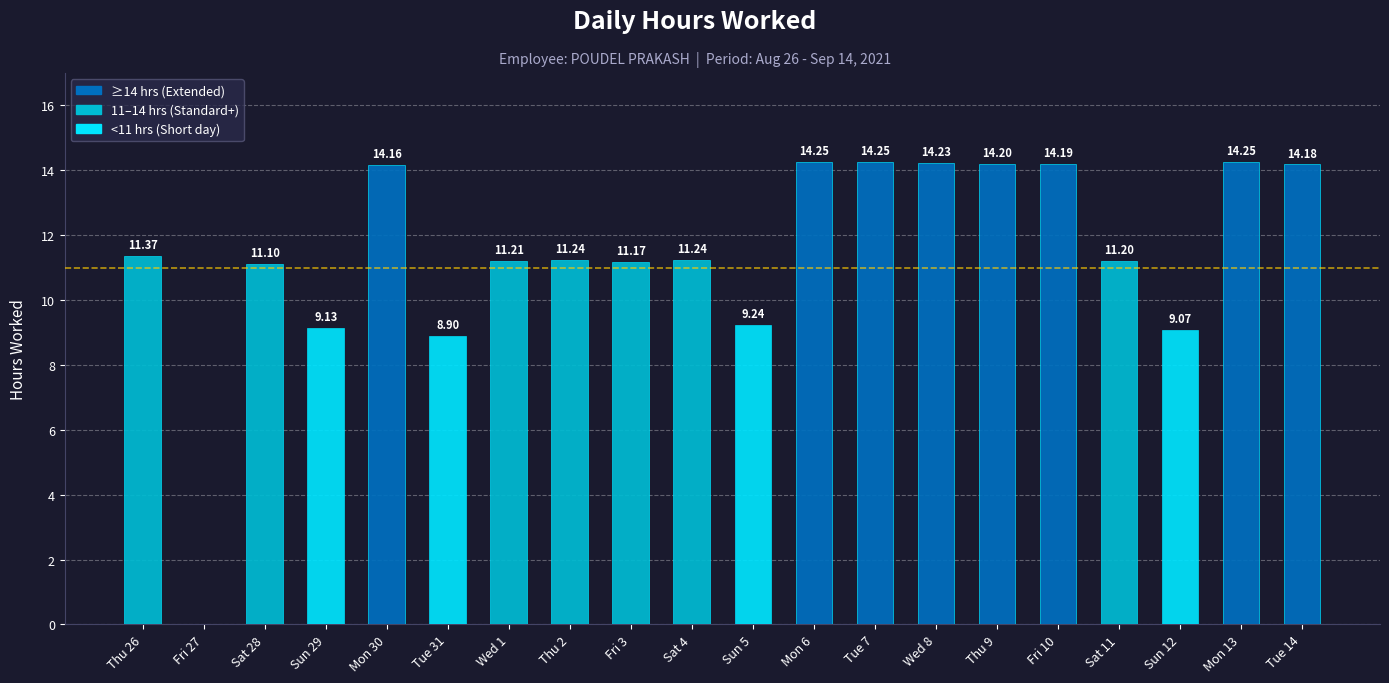

What is the difference between the values at Sun 29 and Sat 4?

2.1